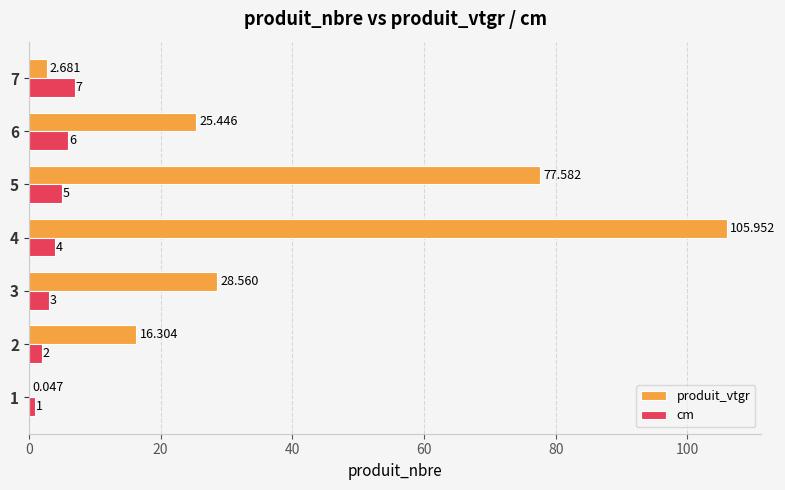

Which series changed the most between 3 and 4?

produit_vtgr